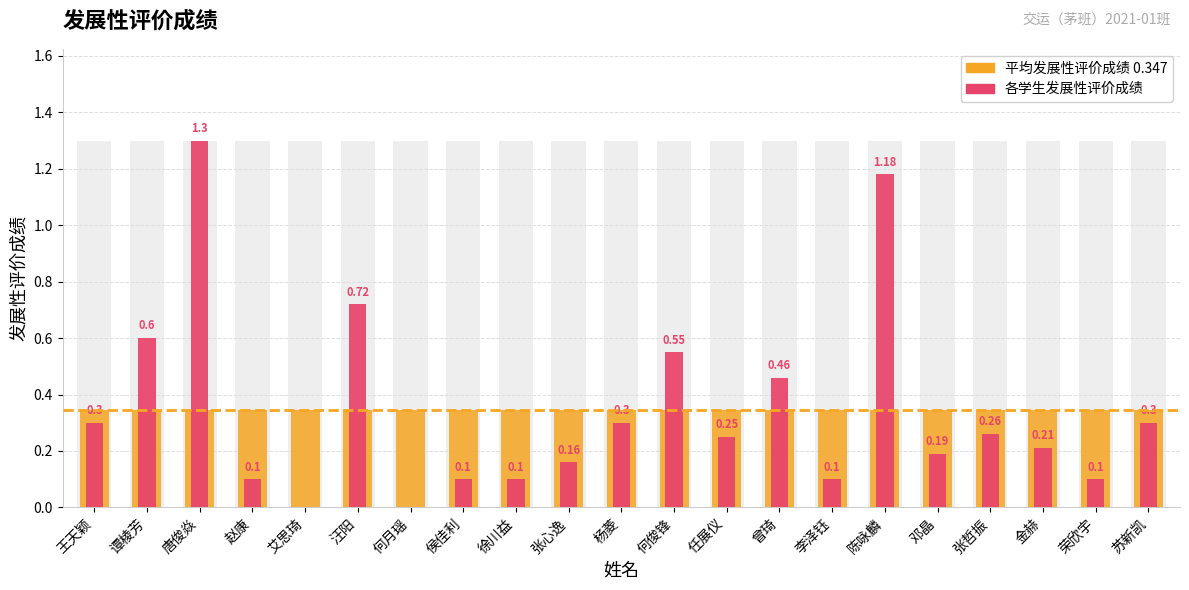

Where is the data nearest to the value 0?

艾思琦